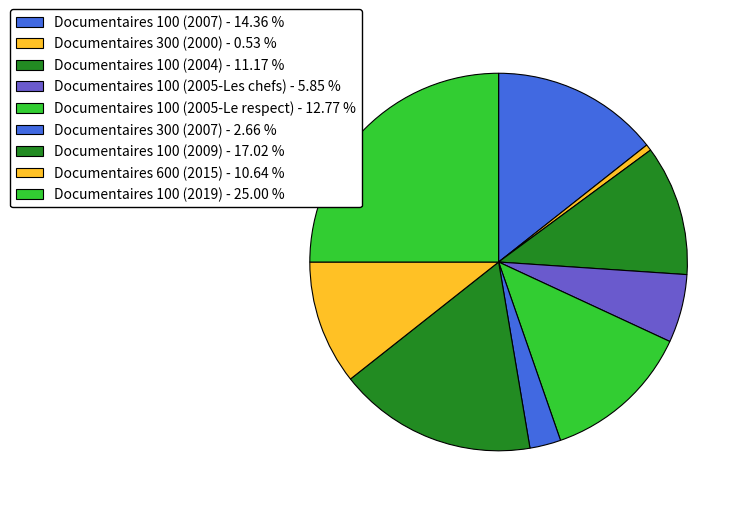

What percentage is the Documentaires 100 (2019) slice, to the nearest percent?

25%